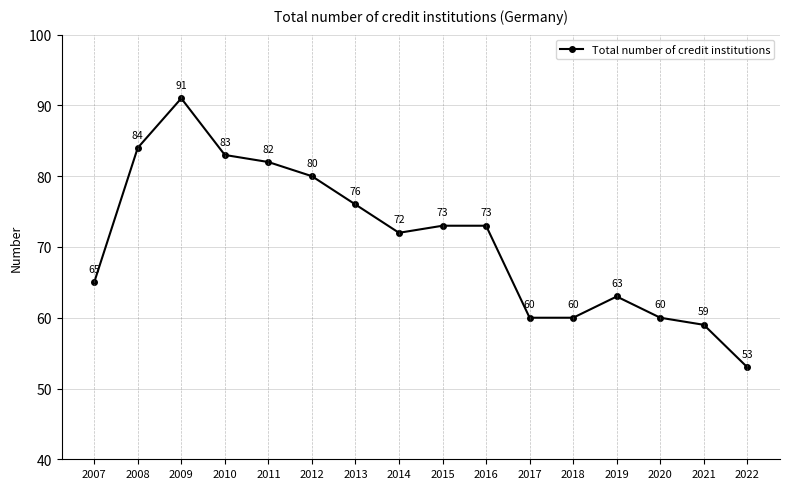

What is the smallest value displayed?

53